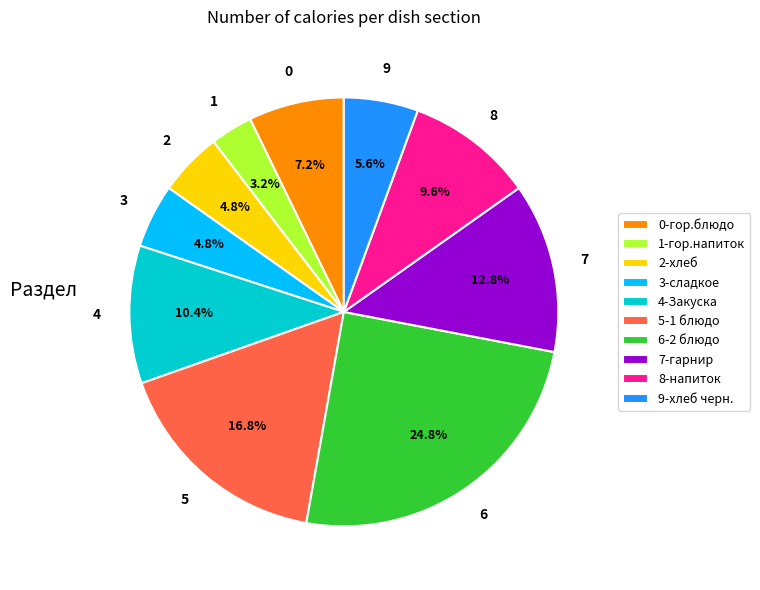

Do 0-гор.блюдо and 9-хлеб черн. together represent more than half of the pie?

No